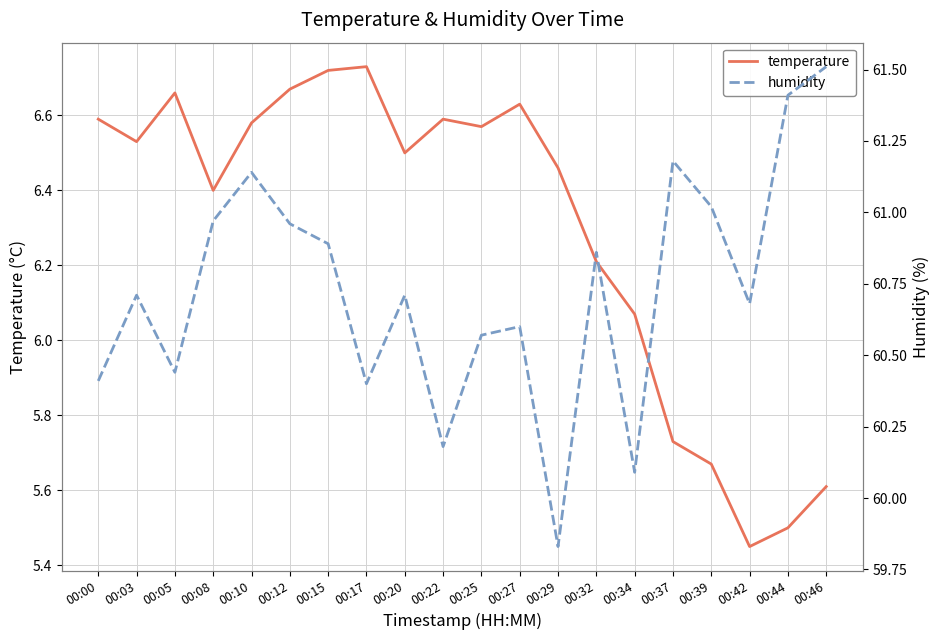

What is the difference between the maximum and minimum values in the humidity series?

1.7